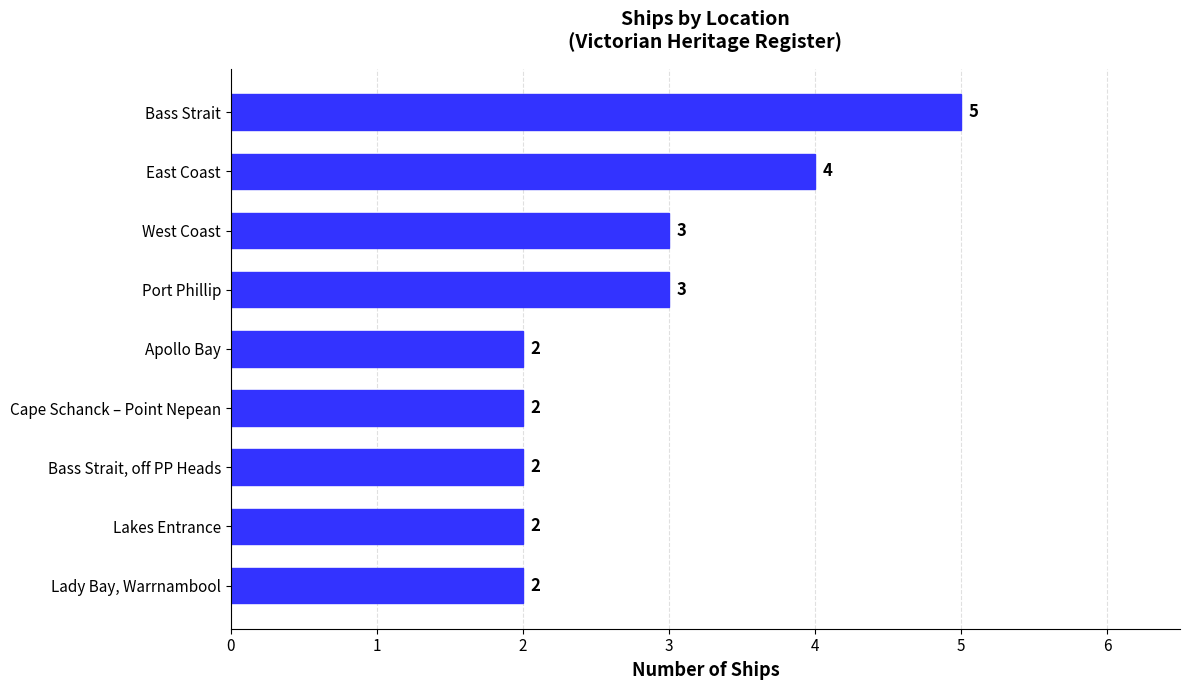

Read the value at East Coast.

4